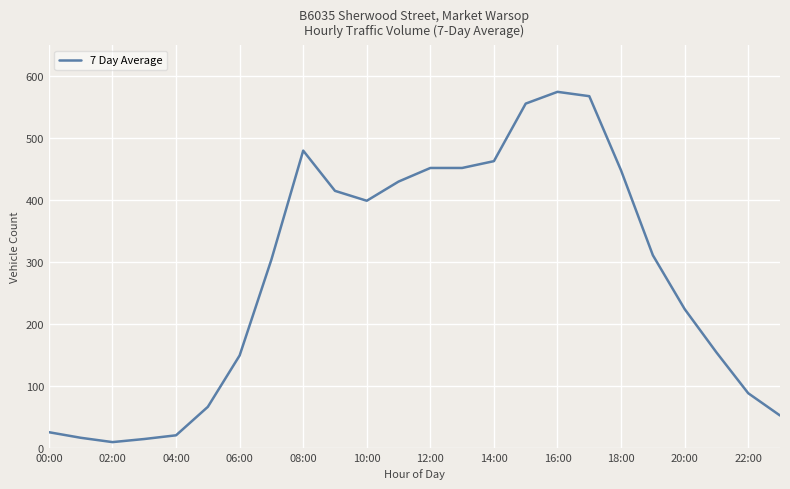

What is the difference between the maximum and minimum values?

566